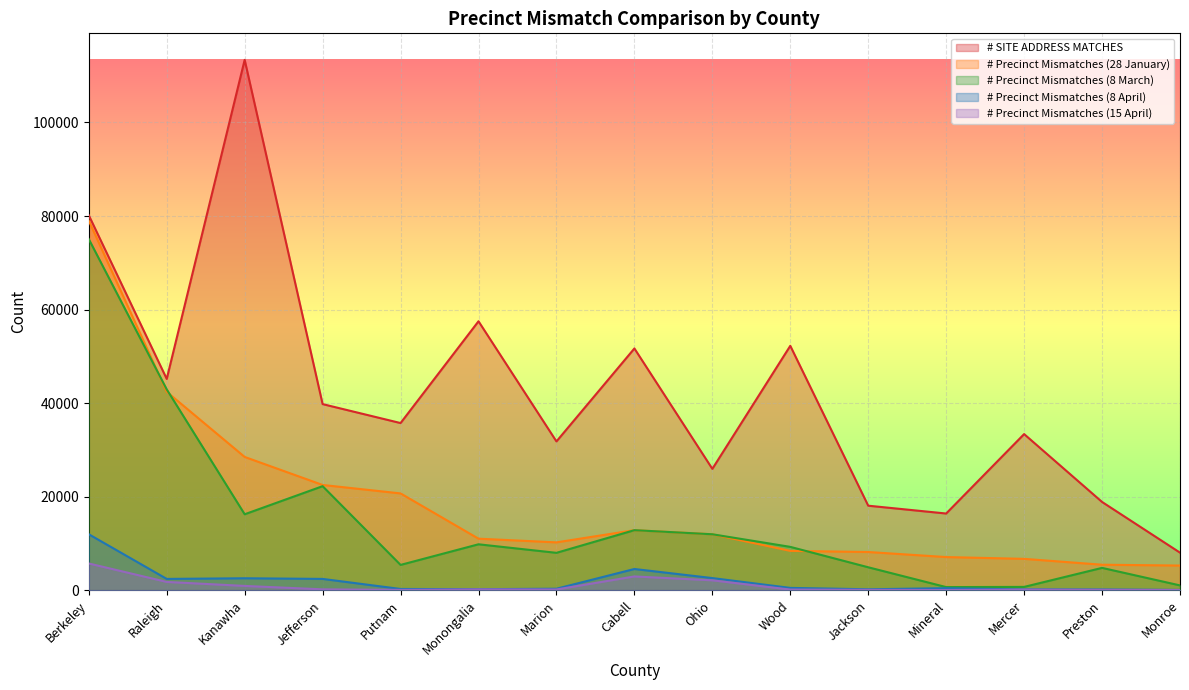

List the labels in order of # Precinct Mismatches (15 April) value, largest first.

Berkeley, Cabell, Ohio, Raleigh, Kanawha, Jefferson, Monongalia, Marion, Wood, Mercer, Preston, Jackson, Putnam, Mineral, Monroe